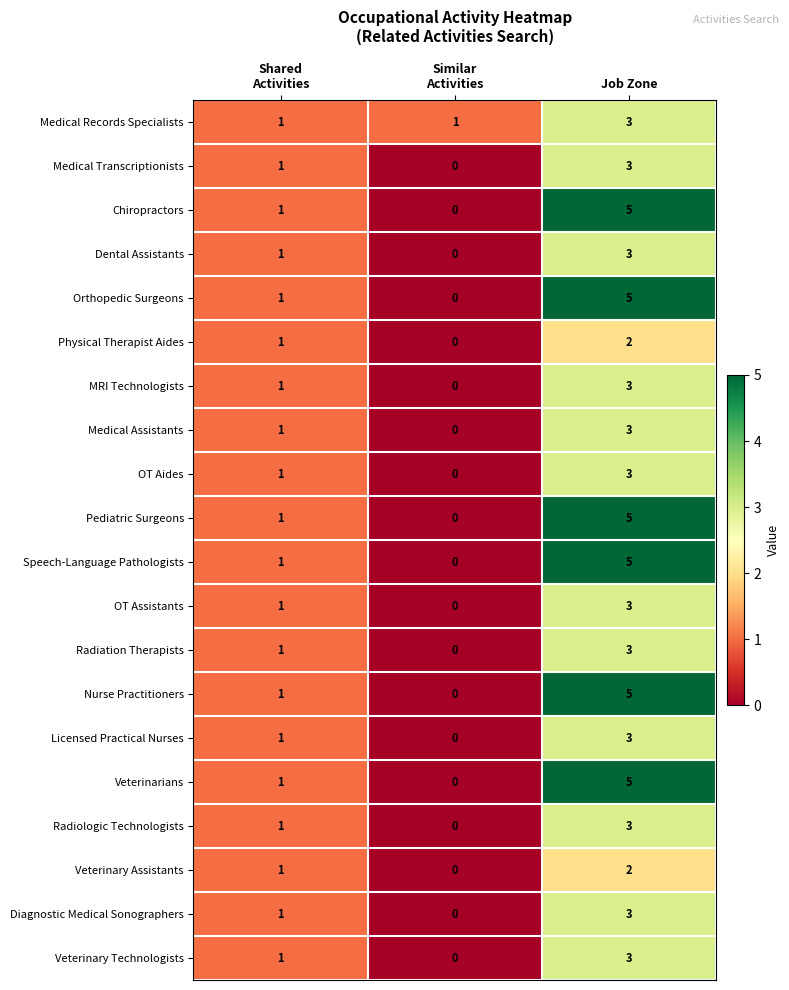

What is the spread (max minus min) of values at Job Zone?

3